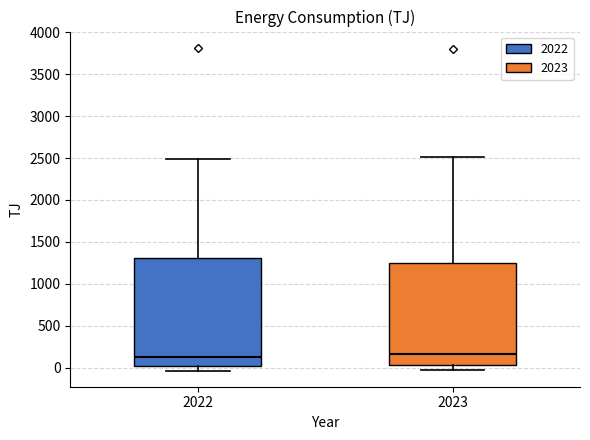

Where does the upper whisker of the box at x = 2023 end on the y-axis? The values are not printed on the chart, so give them approximately, as read against the axis.

2500